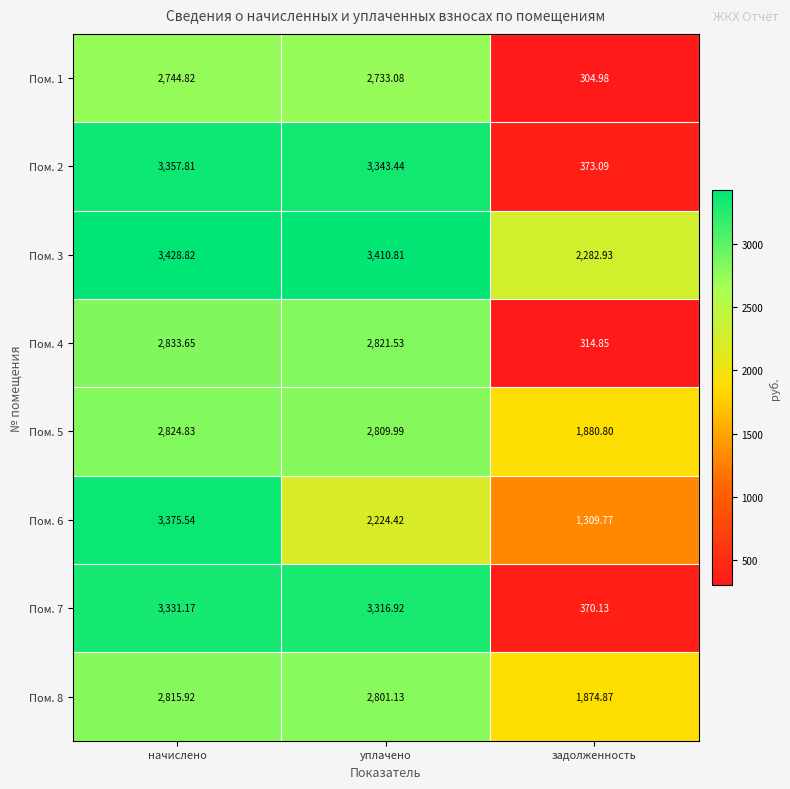

Which series has the largest total across all categories?

Пом. 3